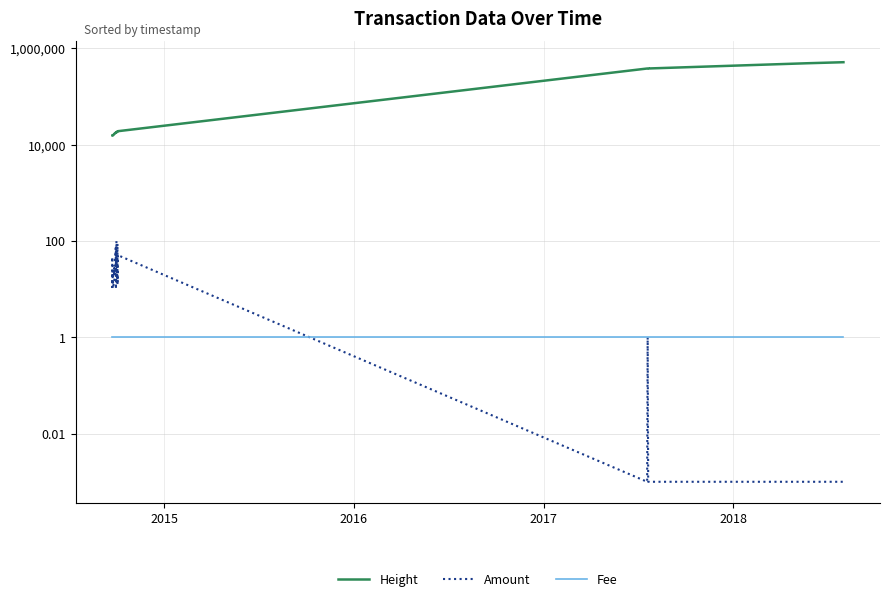

What are all the series names shown in the legend?

Height, Amount, Fee